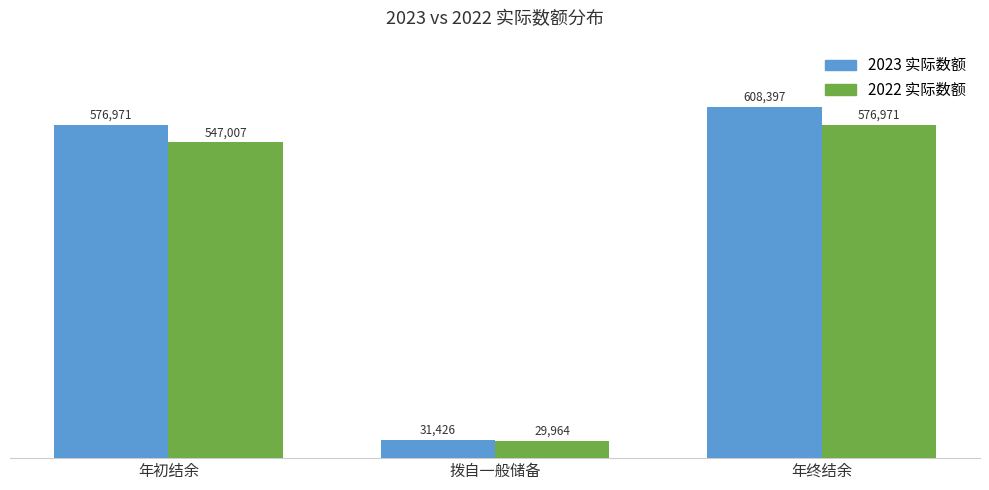

Reading left to right, what are all the values shown in this chart?

2023 实际数额: 576971	31426	608397
2022 实际数额: 547007	29964	576971